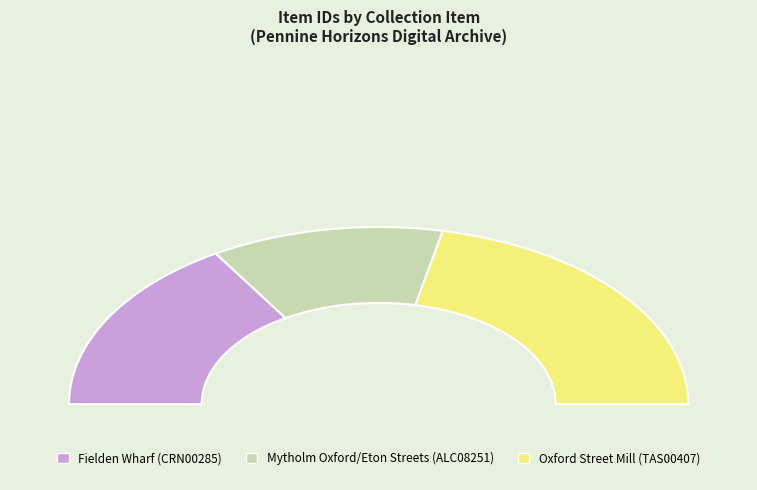

What is the change in value from Mytholm Oxford/Eton Streets (ALC08251) to Oxford Street Mill (TAS00407)?

+14340